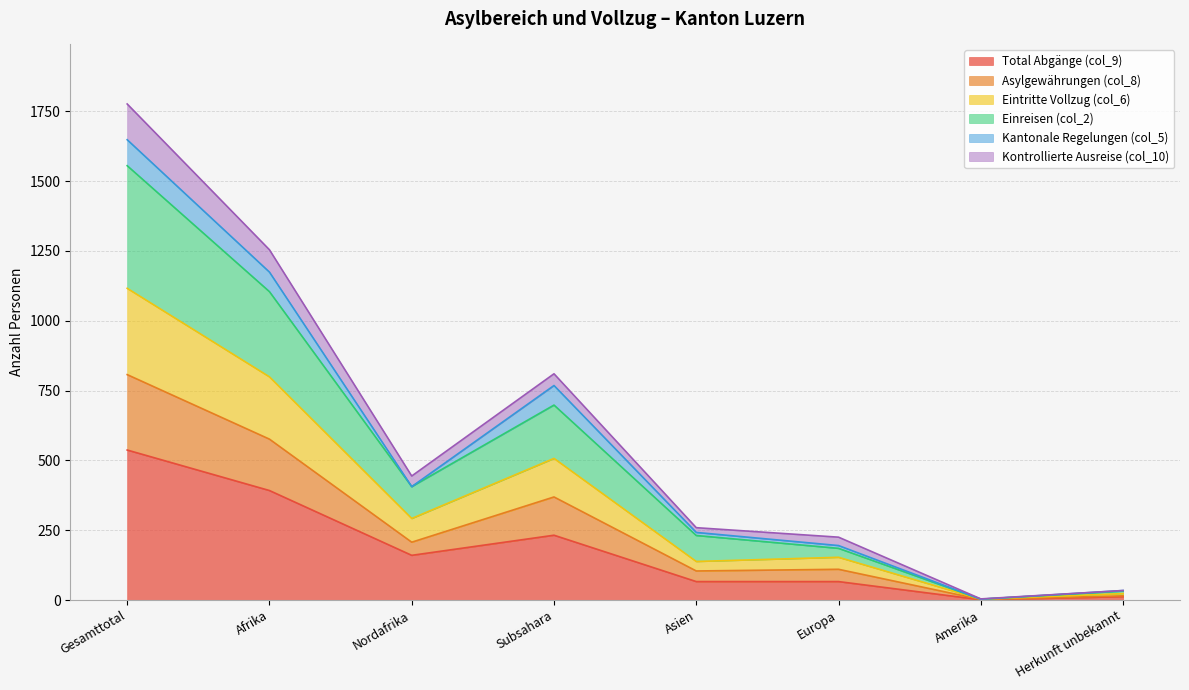

List the labels in order of Einreisen (col_2) value, smallest first.

Amerika, Herkunft unbekannt, Europa, Asien, Nordafrika, Subsahara, Afrika, Gesamttotal